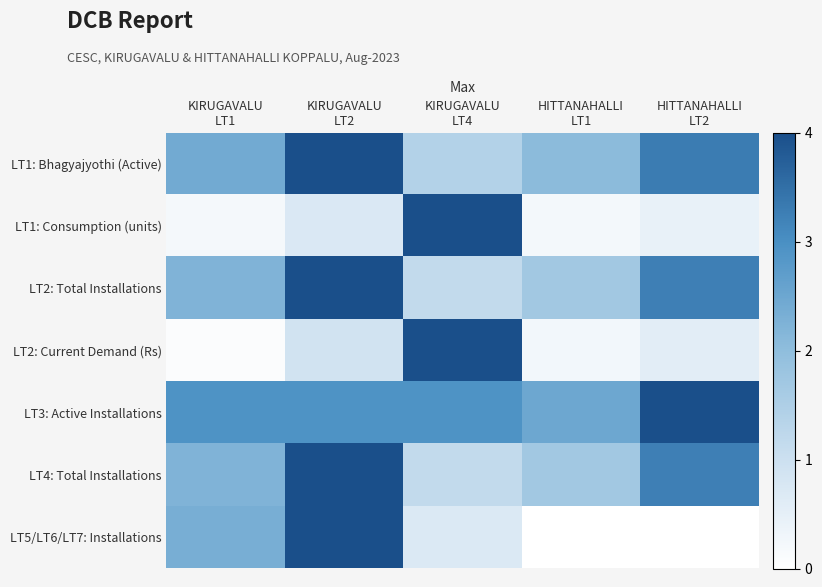

Rank the series at KIRUGAVALU LT4 from lowest to highest value.

LT5/LT6/LT7: Installations, LT2: Total Installations, LT4: Total Installations, LT1: Bhagyajyothi (Active), LT3: Active Installations, LT1: Consumption (units), LT2: Current Demand (Rs)